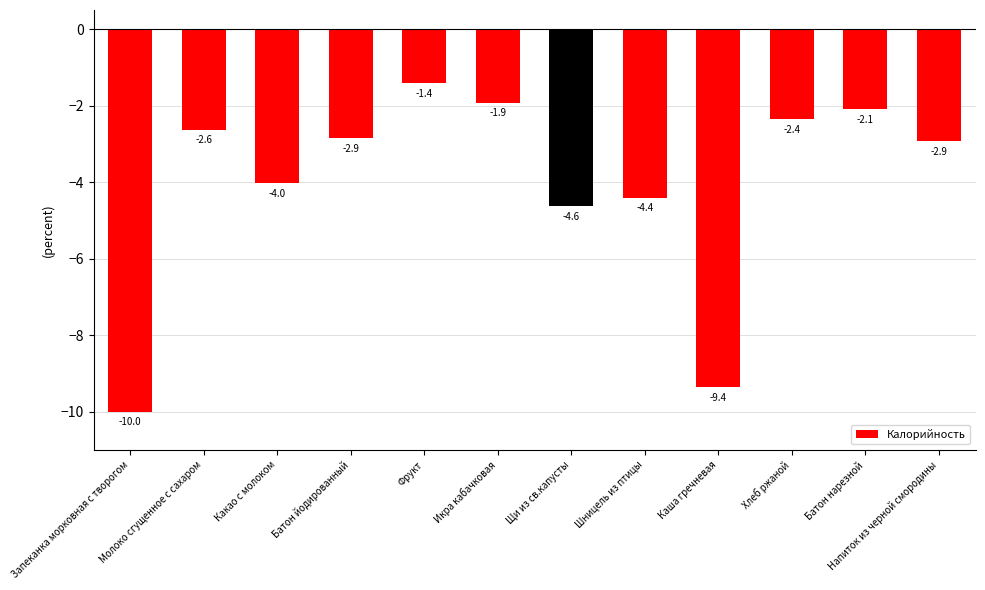

At which category does the chart reach its minimum across all series?

Запеканка морковная с творогом